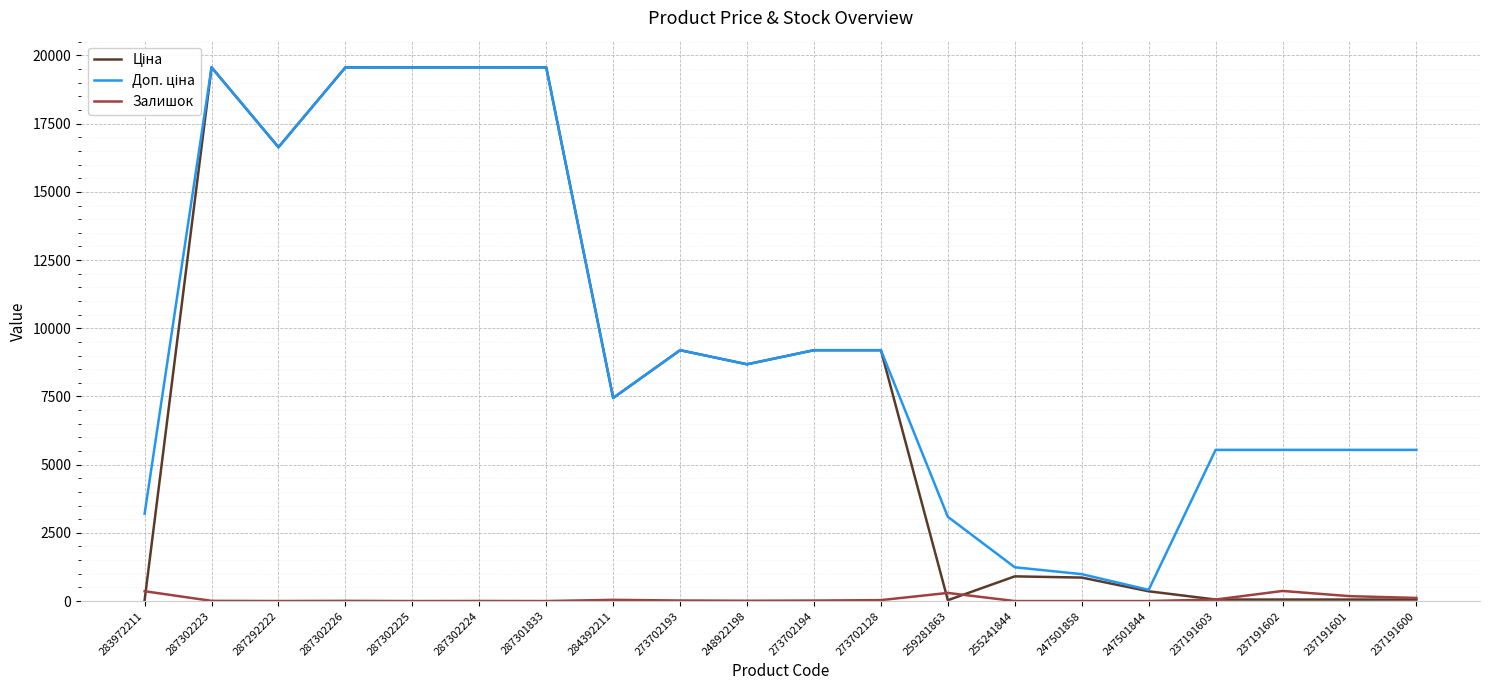

True or false: Залишок has a value of 298.0 at 259281863.

True